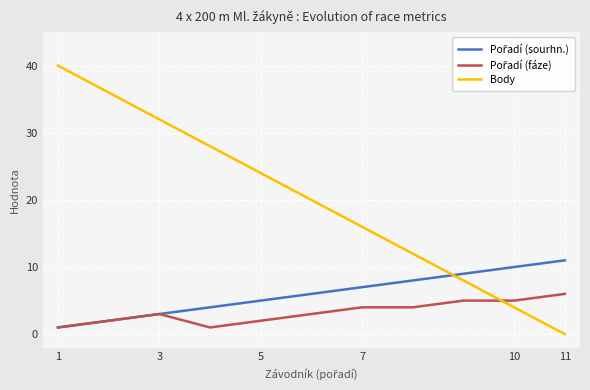

Is this an area chart (filled region under the line)?

No